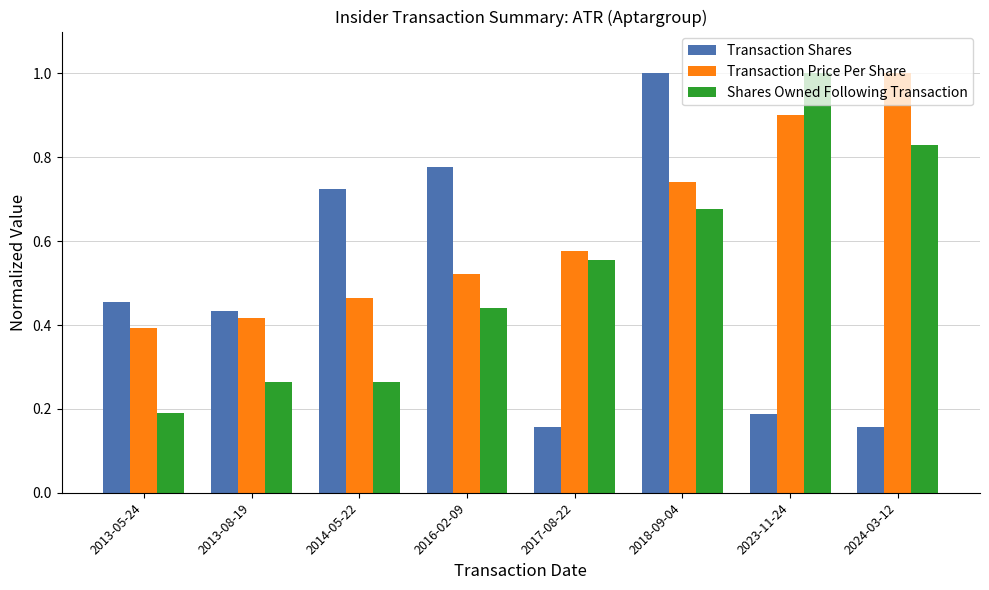

Between 2014-05-22 and 2017-08-22, which series saw the biggest shift?

Transaction Shares